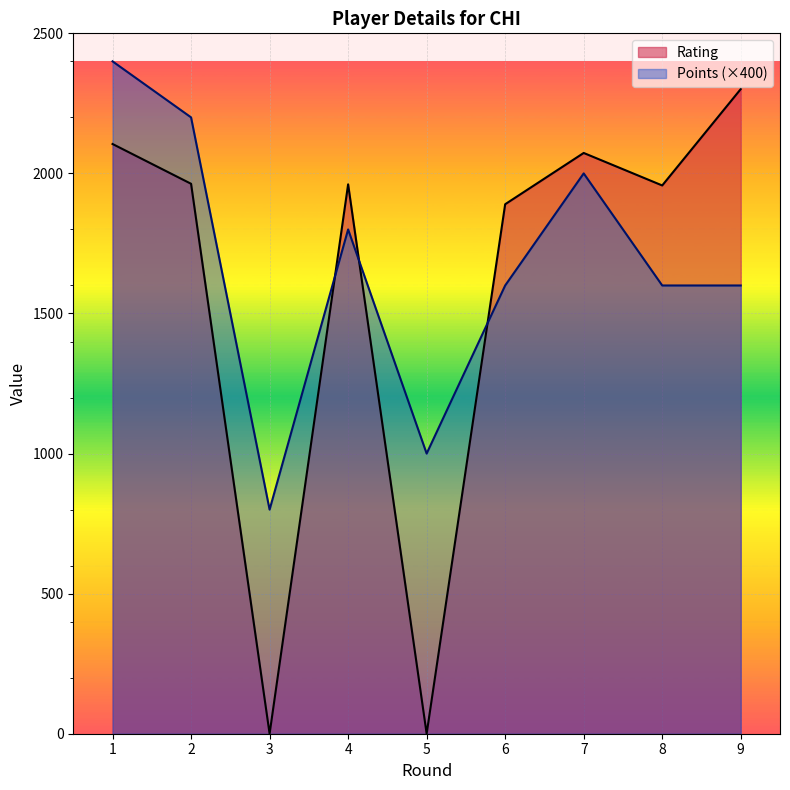

How many times do Rating and Points cross each other?

3